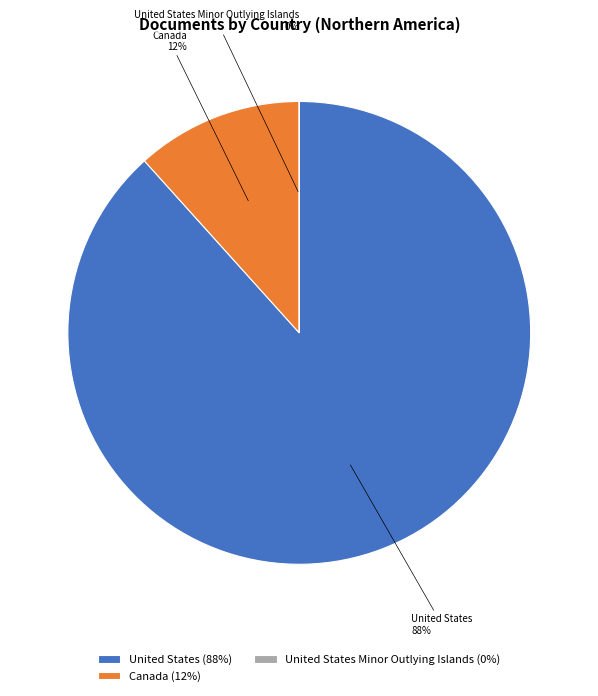

Is it true that United States is 88% of the pie?

True